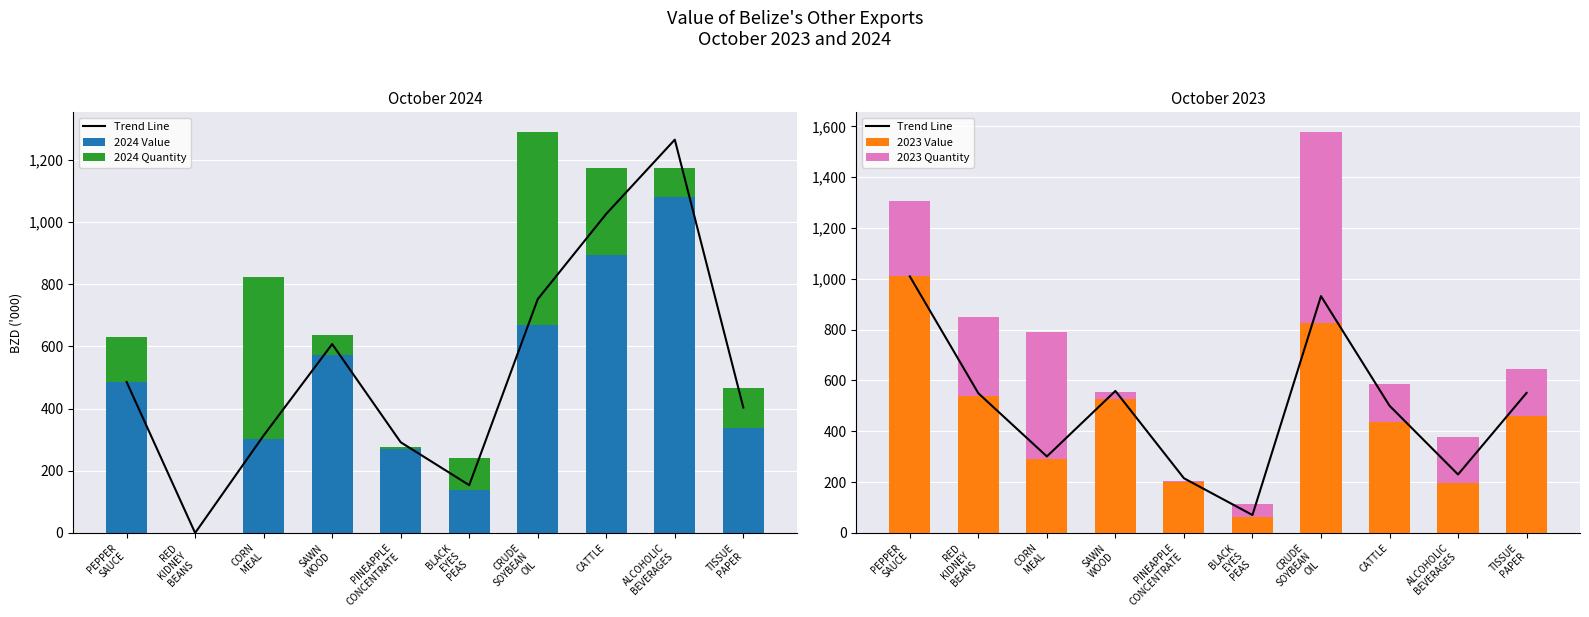

The 2024 Quantity series shows 102.0 at BLACK
EYES
PEAS. True or false?

True